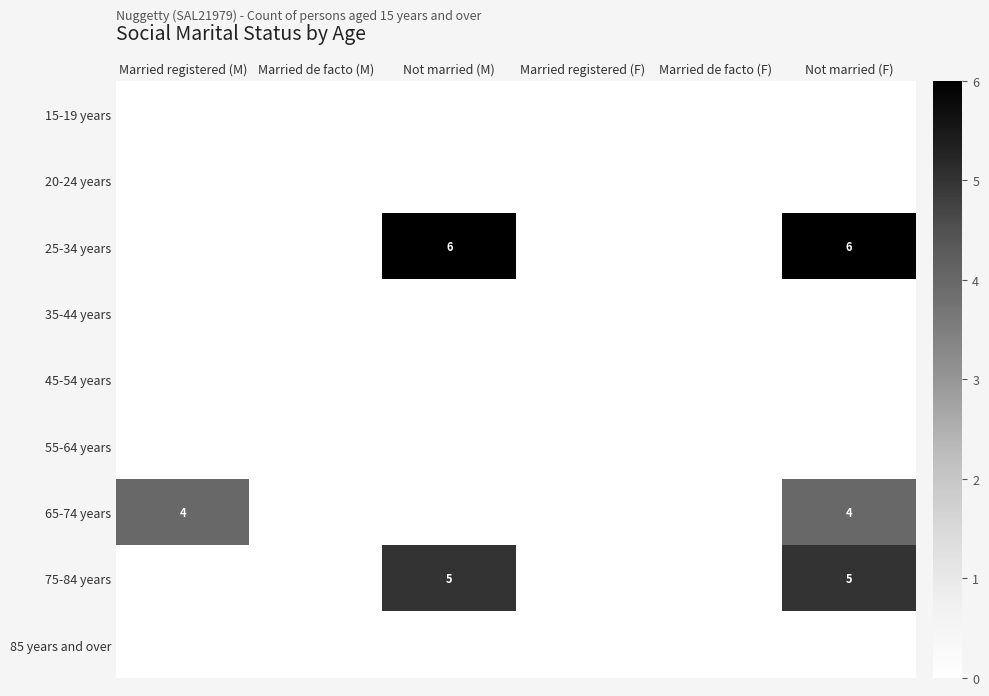

The 25-34 years series shows 6 at Not married (F). True or false?

True